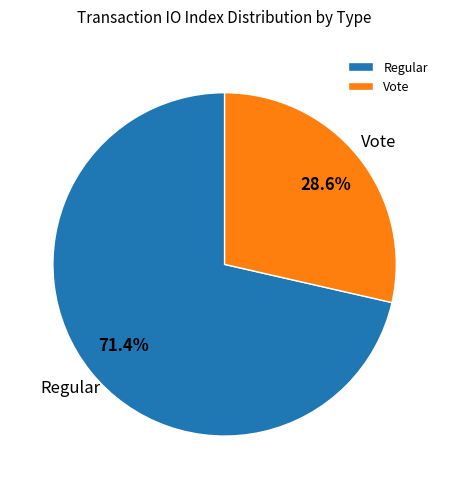

Is it true that Regular is 57% of the pie?

False